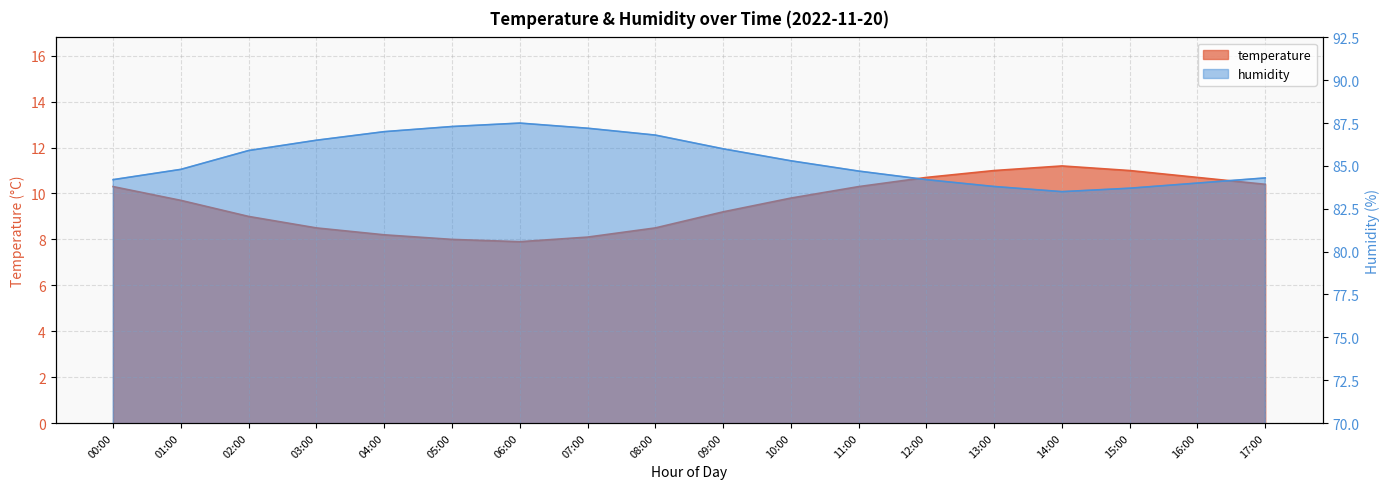

What is the difference between the humidity values at 08:00 and 06:00?

0.7